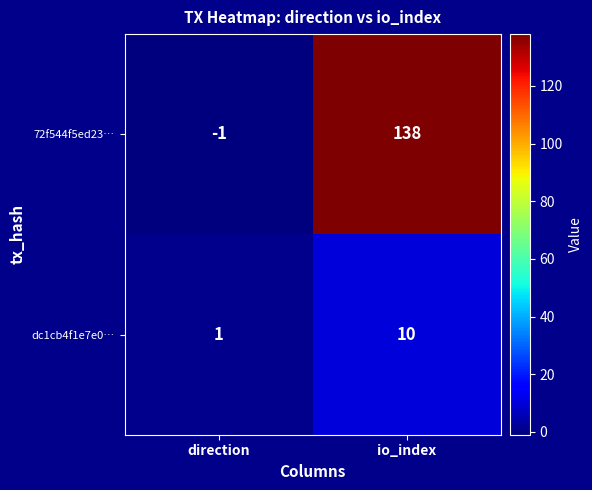

Which series has the largest range (max minus min)?

72f544f5ed23…